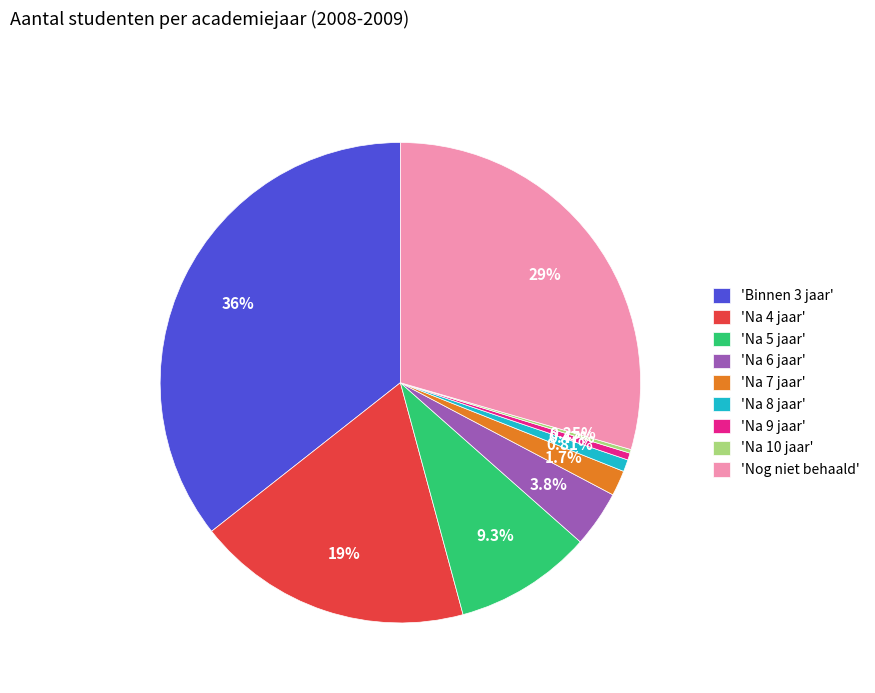

Which has a higher value, 'Na 6 jaar' or 'Nog niet behaald'?

'Nog niet behaald'